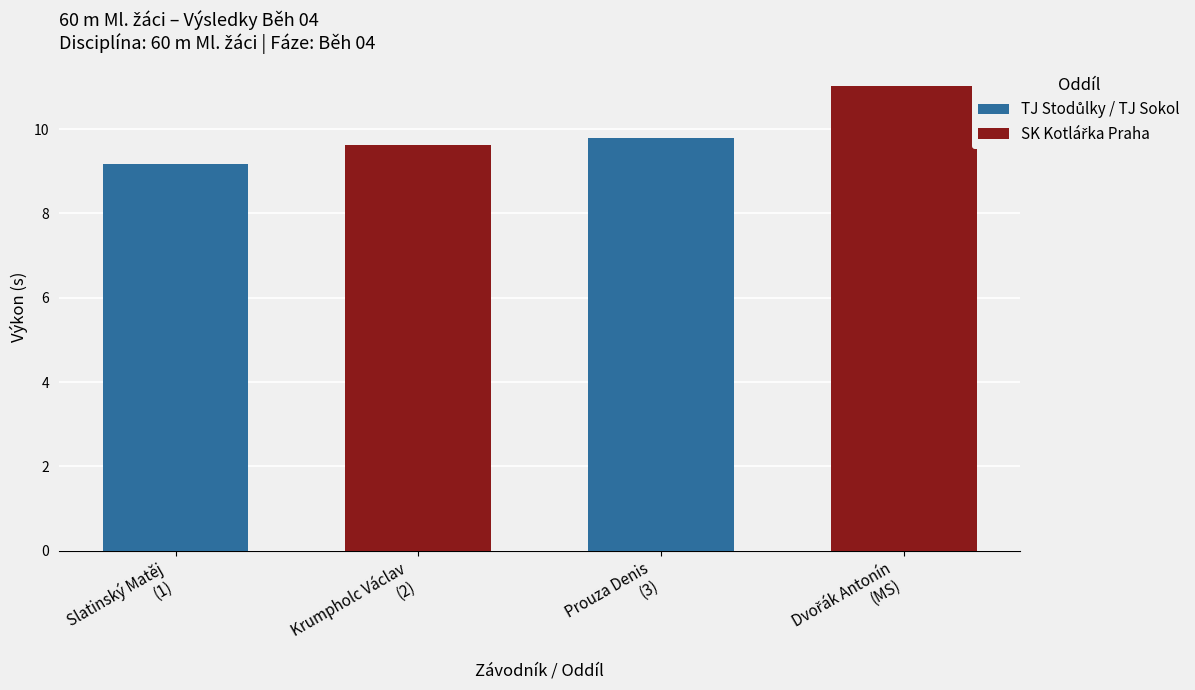

Between SK Kotlářka Praha, z.s. and TJ Stodůlky Praha, z.s., which is larger?

SK Kotlářka Praha, z.s.